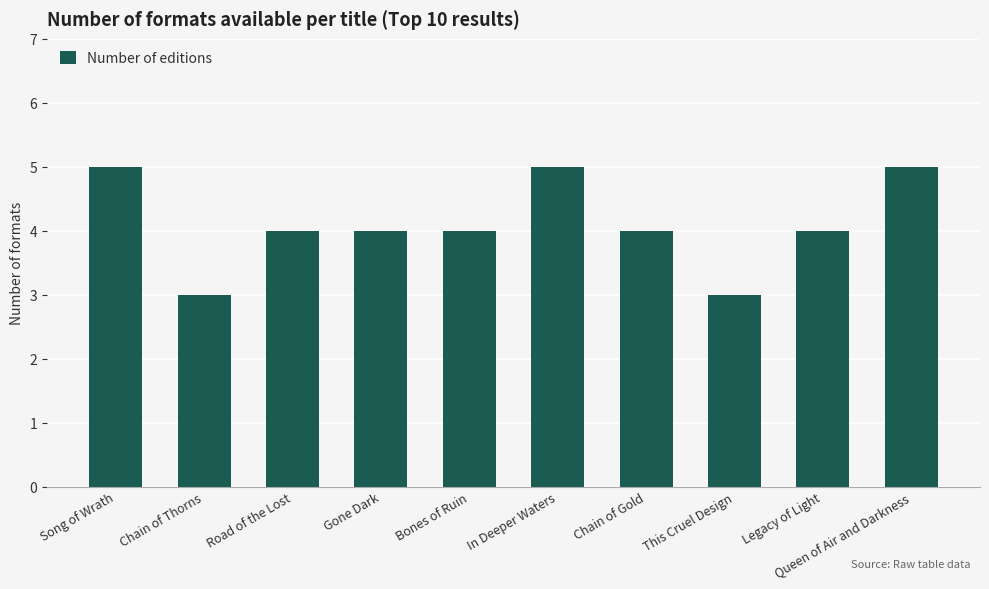

Does the chart contain stacked bars?

No